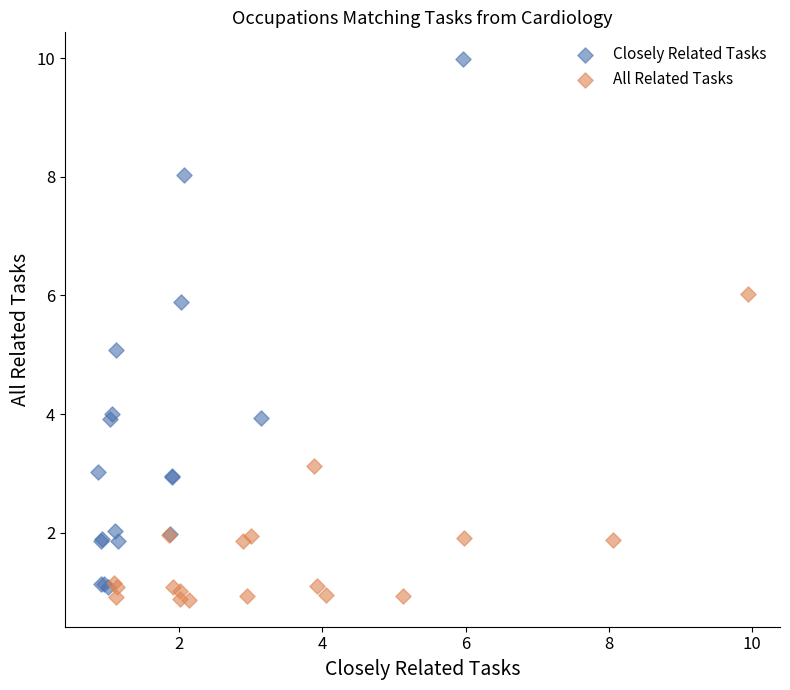

Which series has the widest spread of Y values?

Closely Related Tasks